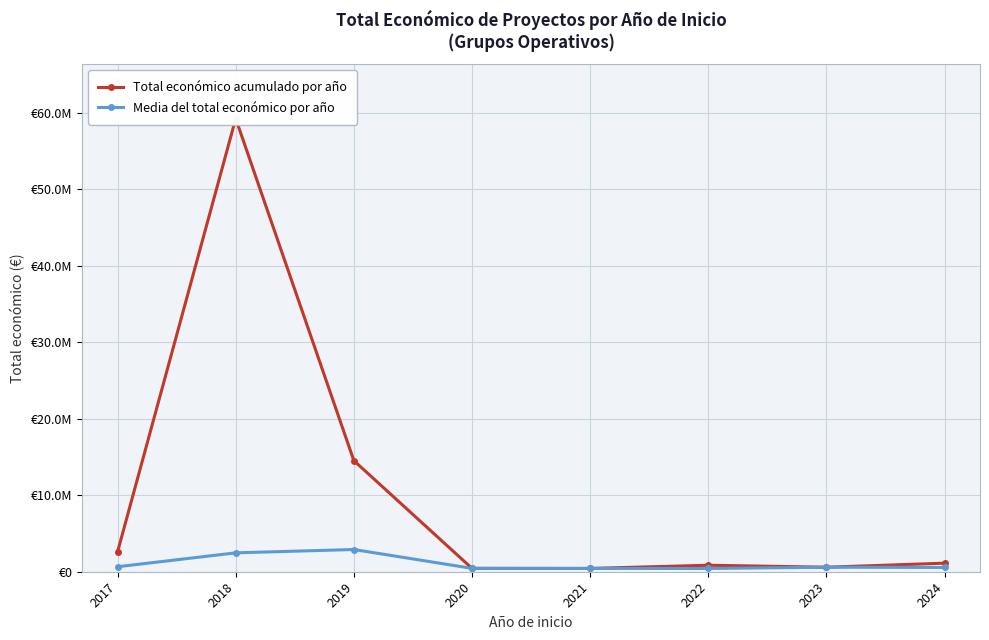

What is the sum of all Media del total económico por año values?

8468436.5